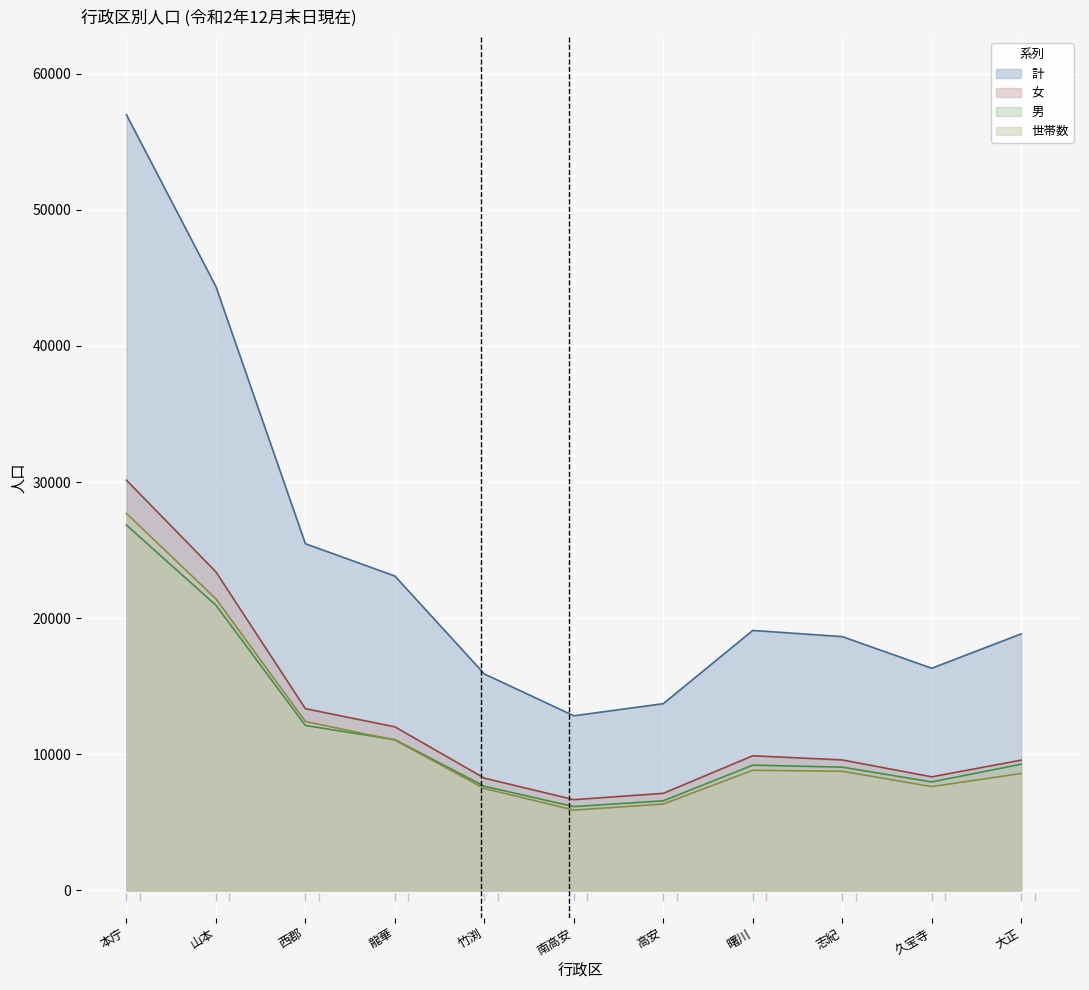

True or false: 男 and 計 intersect in this chart.

False